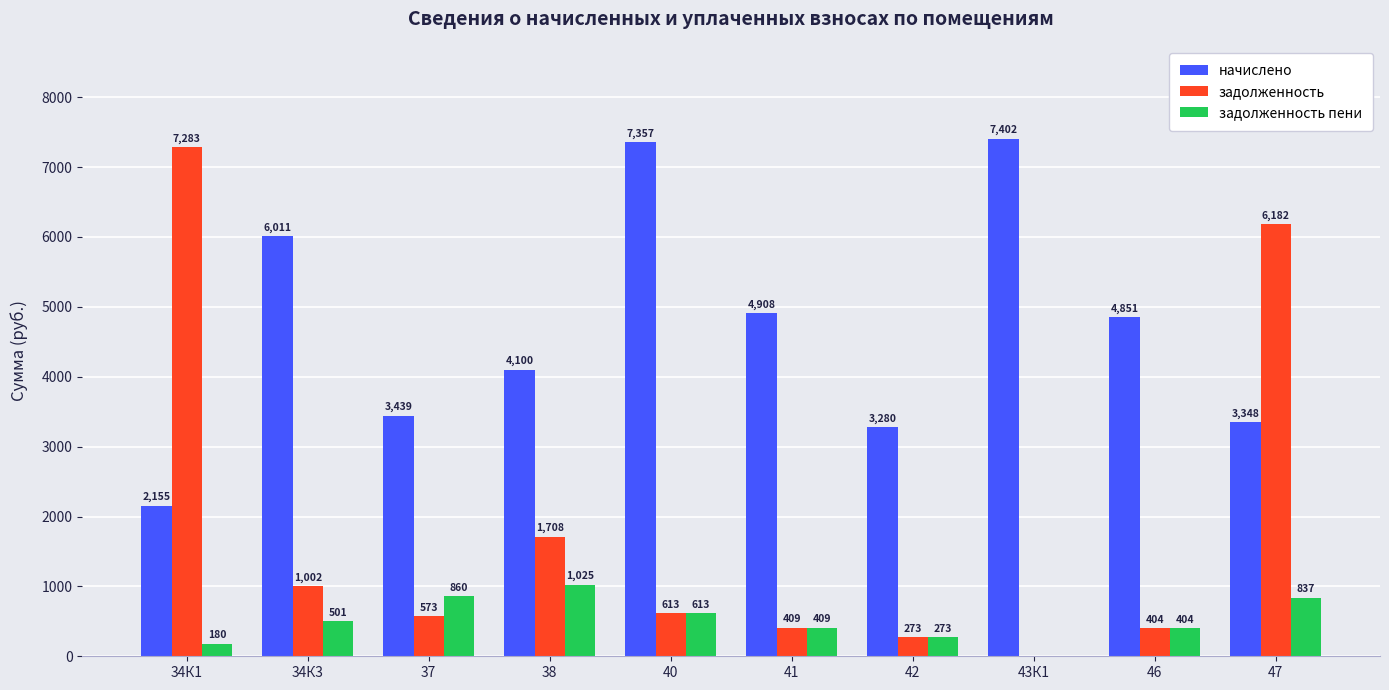

Between 38 and 40, which series saw the biggest shift?

начислено